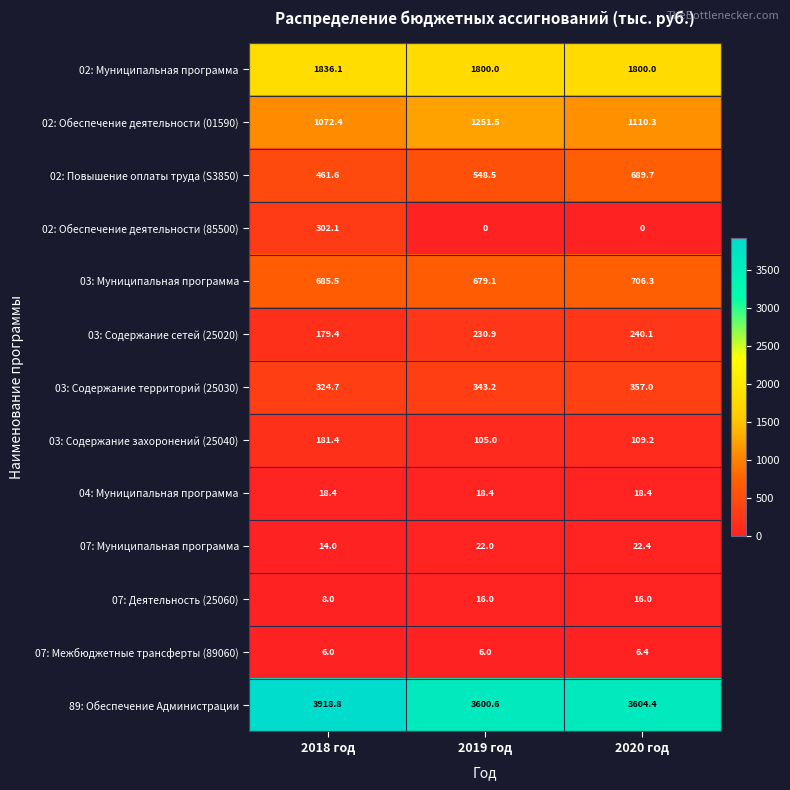

At which category is the sum across all series the highest?

2018 год